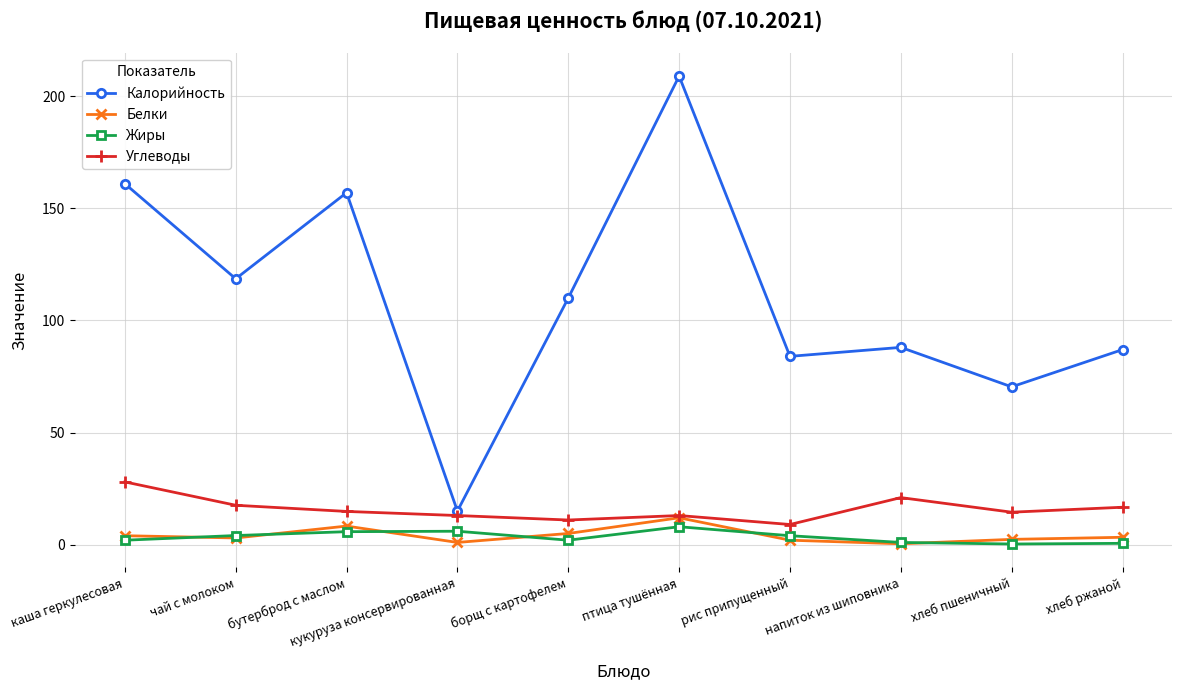

What is the difference between the highest and lowest values at борщ с картофелем?

108.0